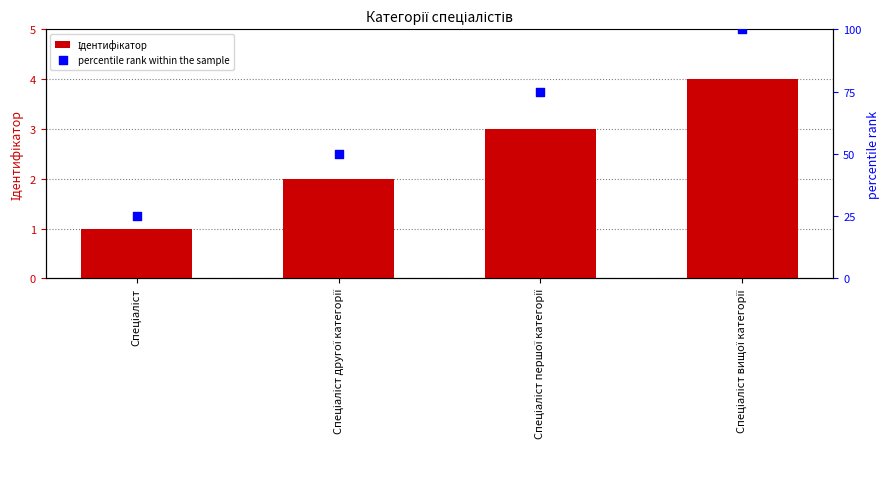

At how many categories does at least one series exceed 18?

4